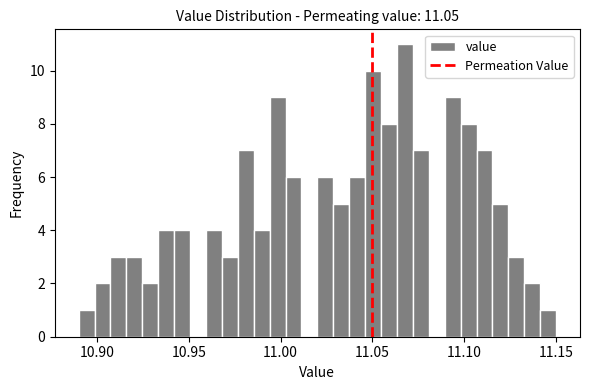

Around what value on the x-axis is the tallest bar? Give the approximate position of its centre, as read against the axis.

11.070